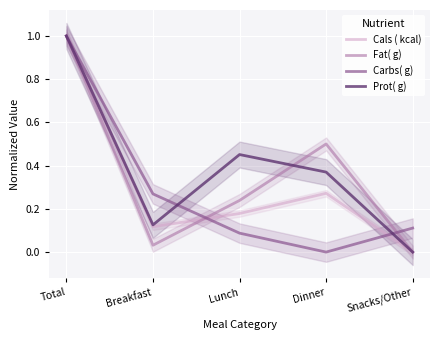

How many values in the Cals ( kcal) series exceed 0?

4